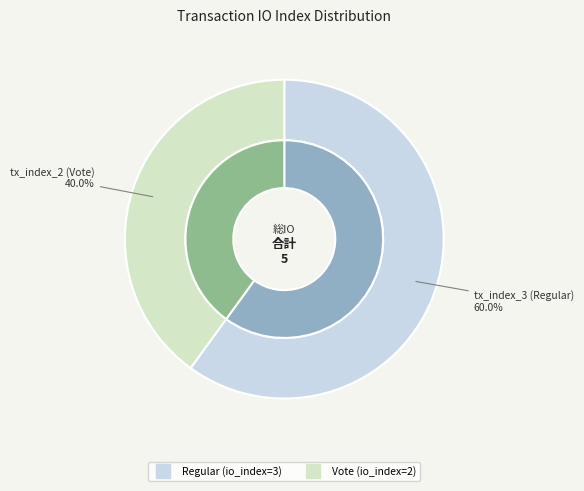

Approximately how many times larger is the value at tx_index_3 (Regular) compared to tx_index_2 (Vote)?

1.5